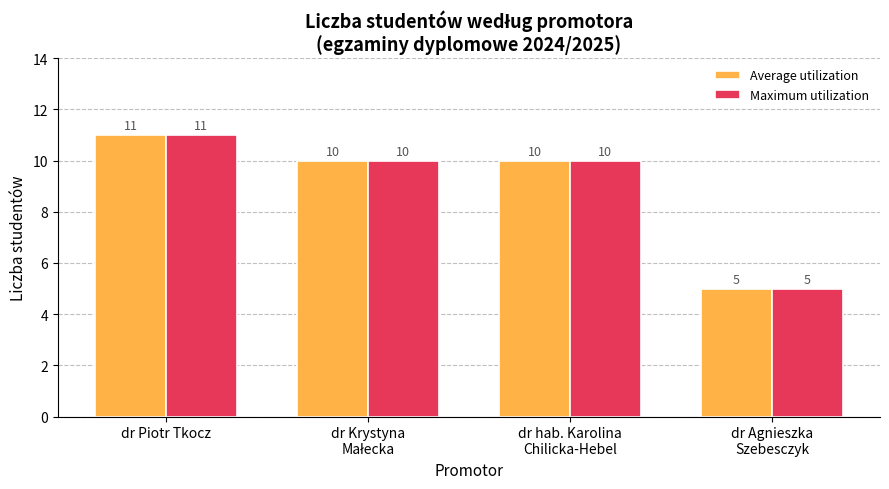

At which category is the sum across all series the highest?

dr Piotr Tkocz